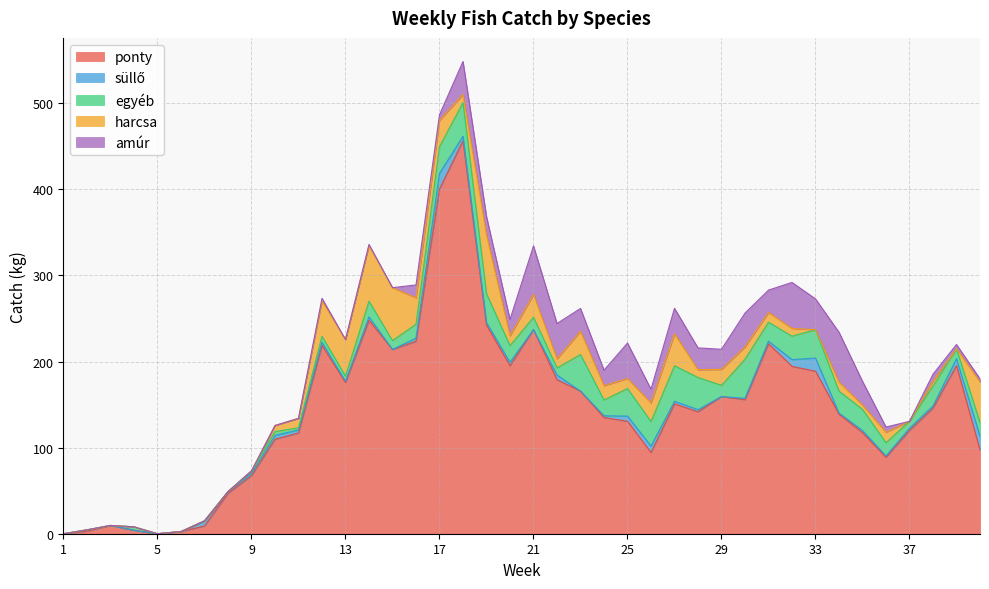

What is the value of the egyéb point at the 39th from the left?

11.5